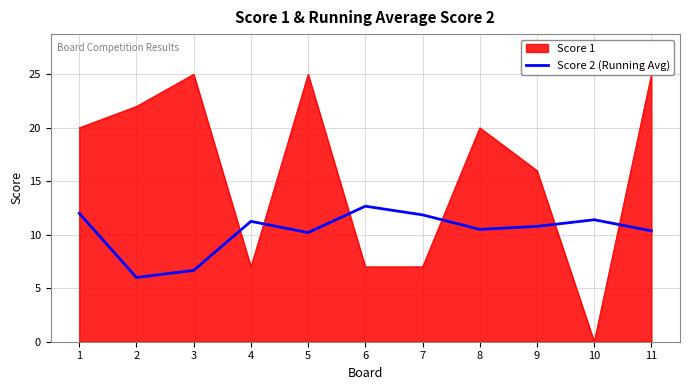

Reading left to right, list all the values displayed in this chart.

12.0	6.0	6.7	11.2	10.2	12.7	11.9	10.5	10.8	11.4	10.4